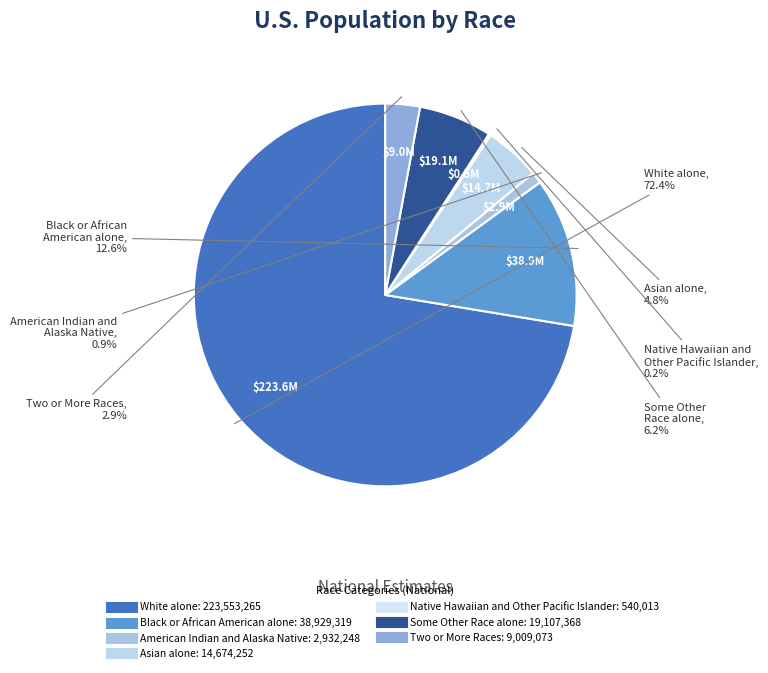

To the nearest percent, what is the average slice percentage?

14%